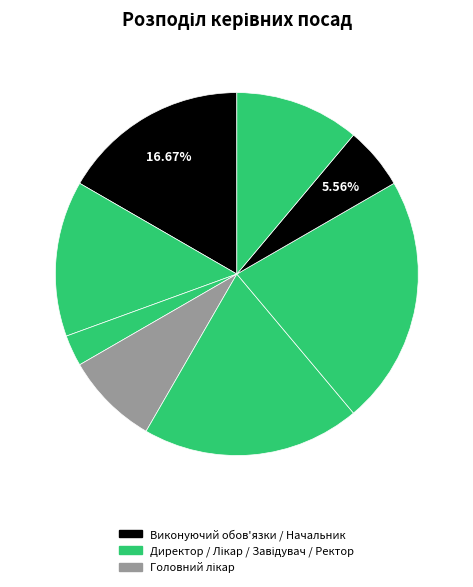

How many segments does this pie chart have?

8